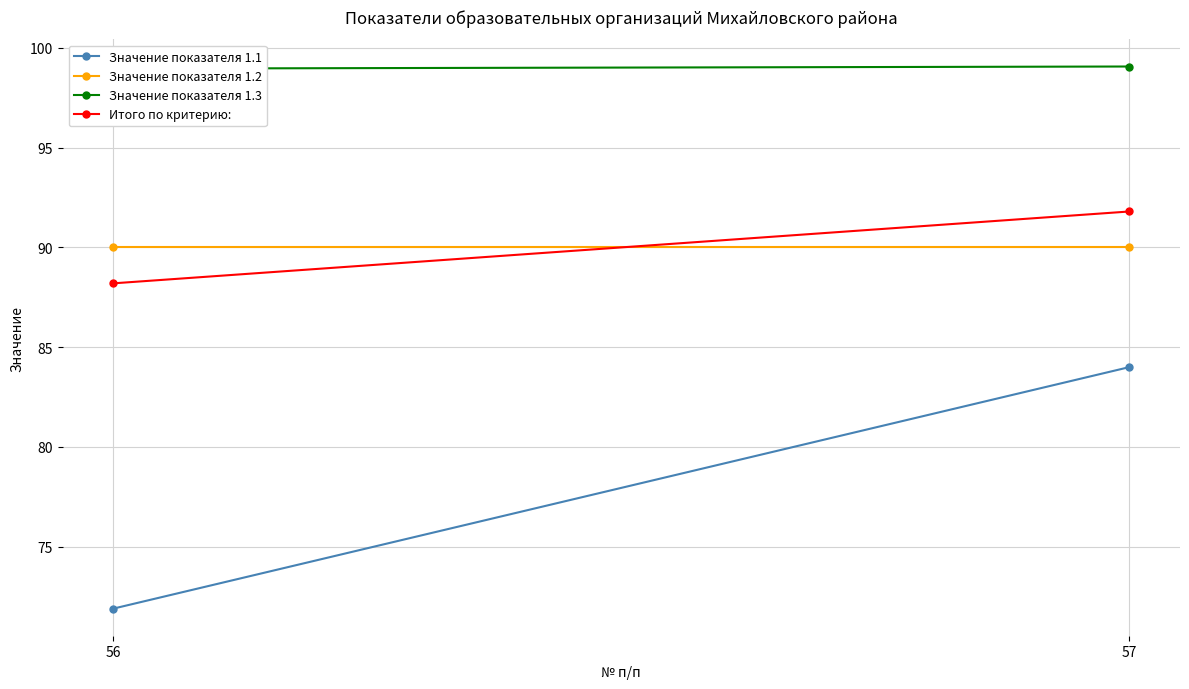

What is the value of the Значение показателя 1.1 point at the 2nd from the left?

84.0